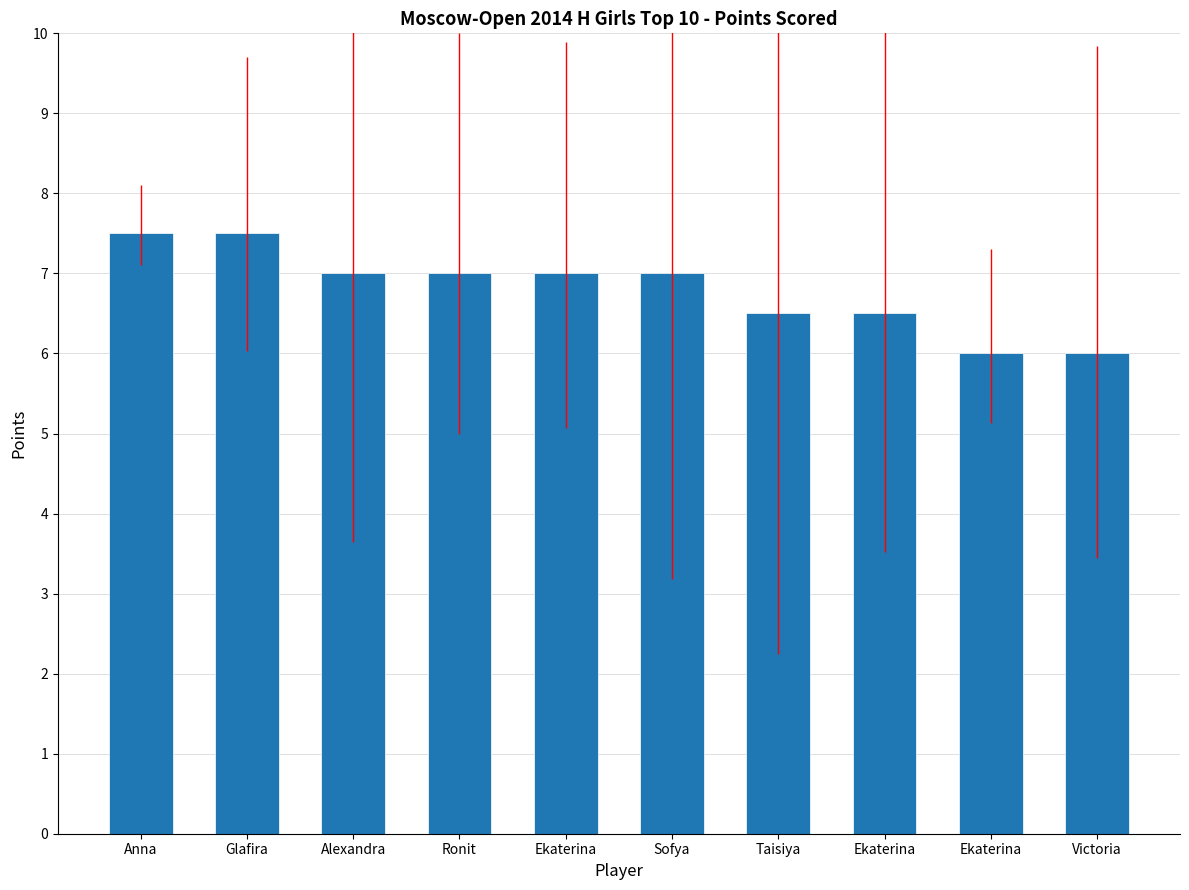

Rank the categories by value from lowest to highest.

Ekaterina, Victoria, Taisiya, Ekaterina, Alexandra, Ronit, Ekaterina, Sofya, Anna, Glafira